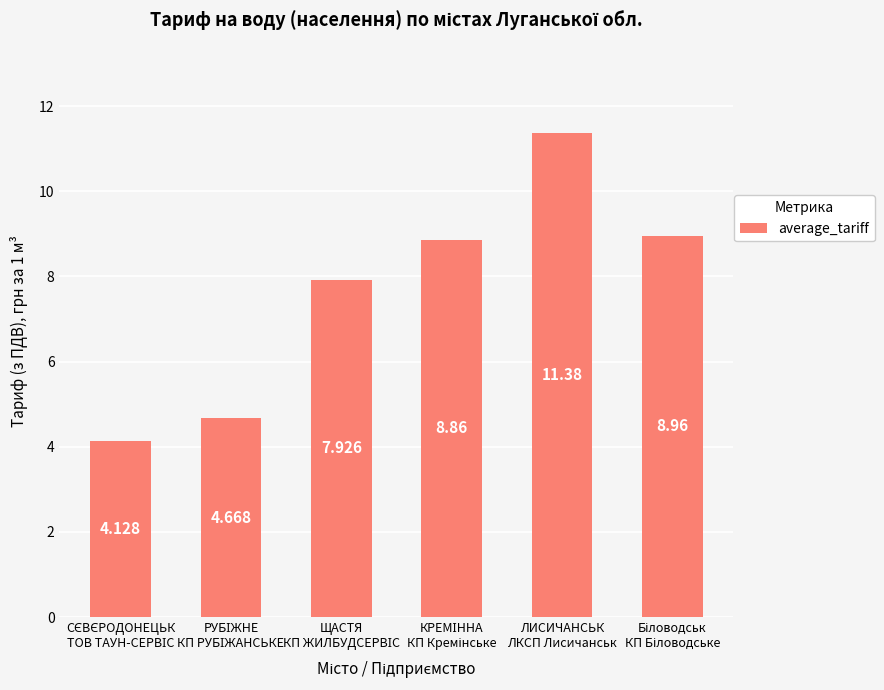

Count the number of categories in the chart.

6